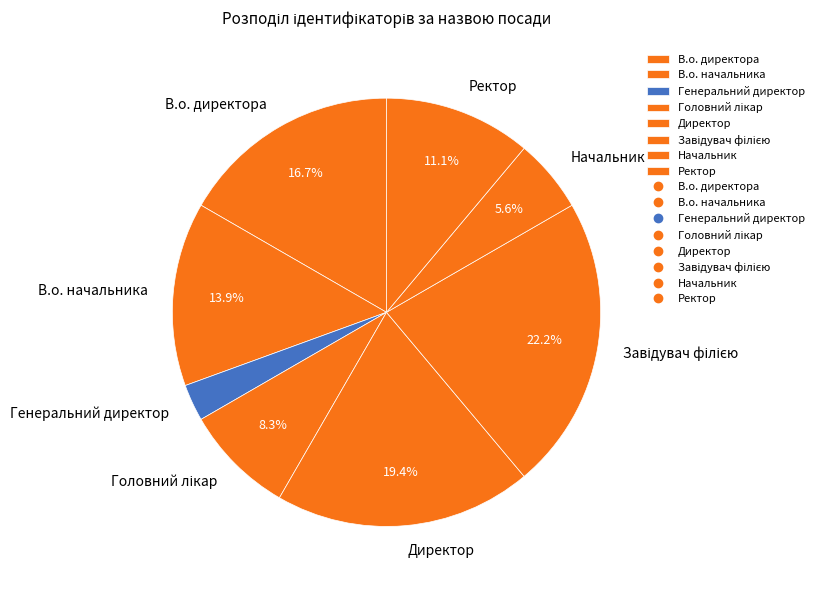

Which category has the smallest portion of the pie?

Генеральний директор